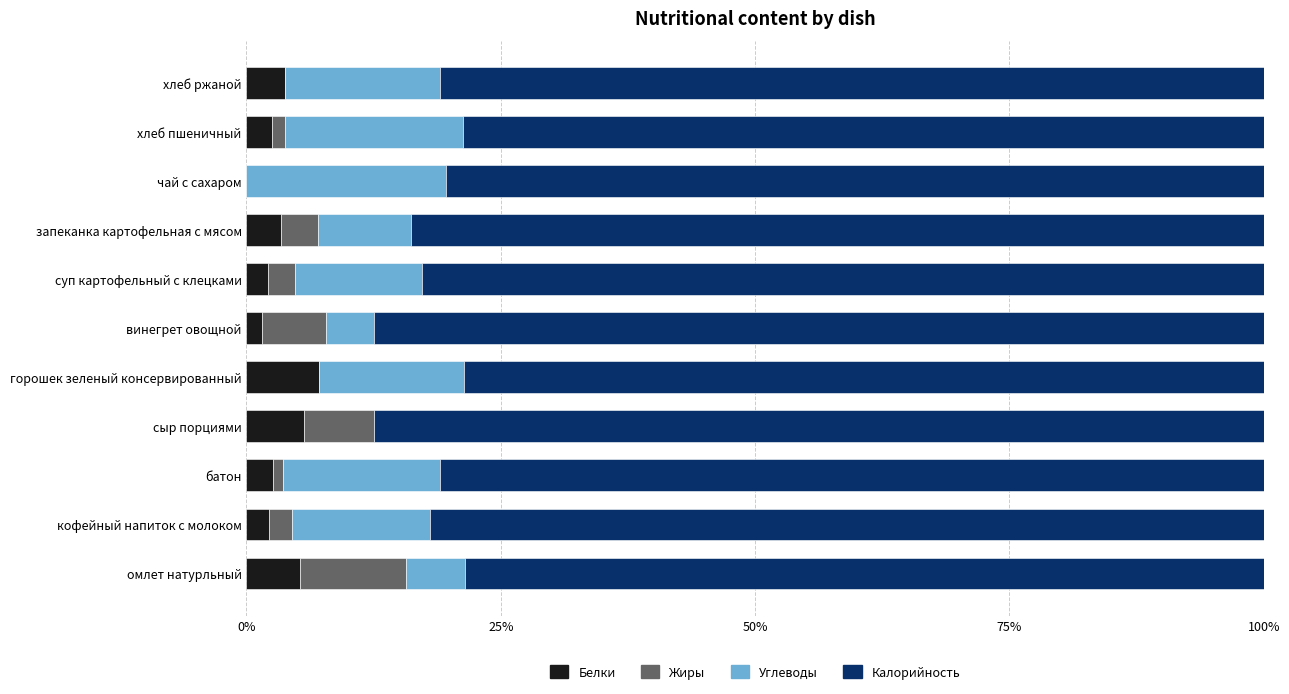

What is the approximate value of Белки at сыр порциями?

5.7